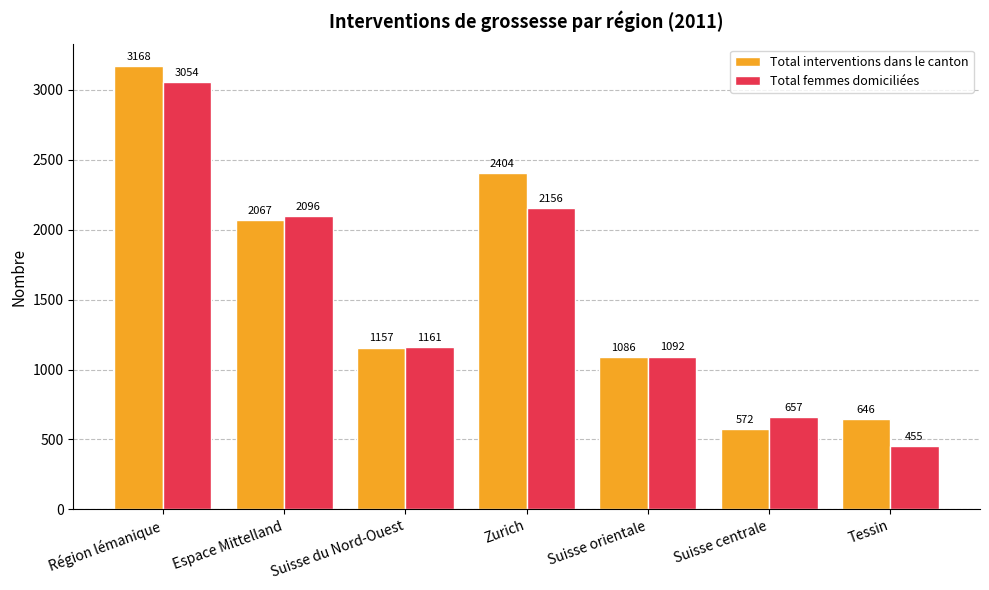

What is the value of the Total femmes domiciliées bar at the 6th from the left?

657